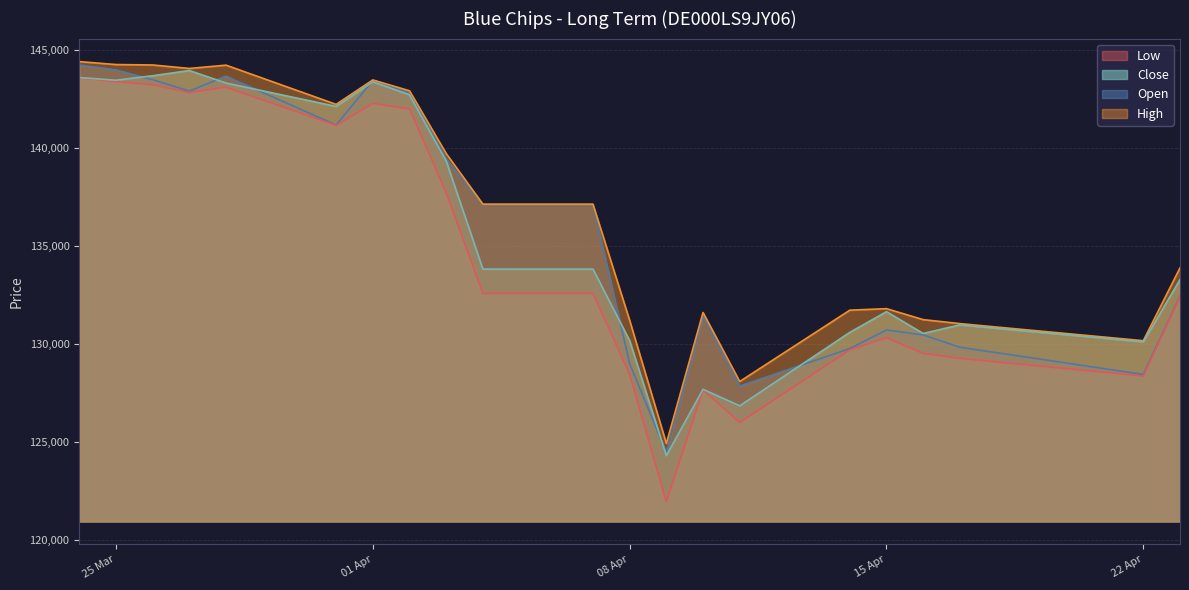

What is the difference between the second highest and second lowest values in the Close series?

16844